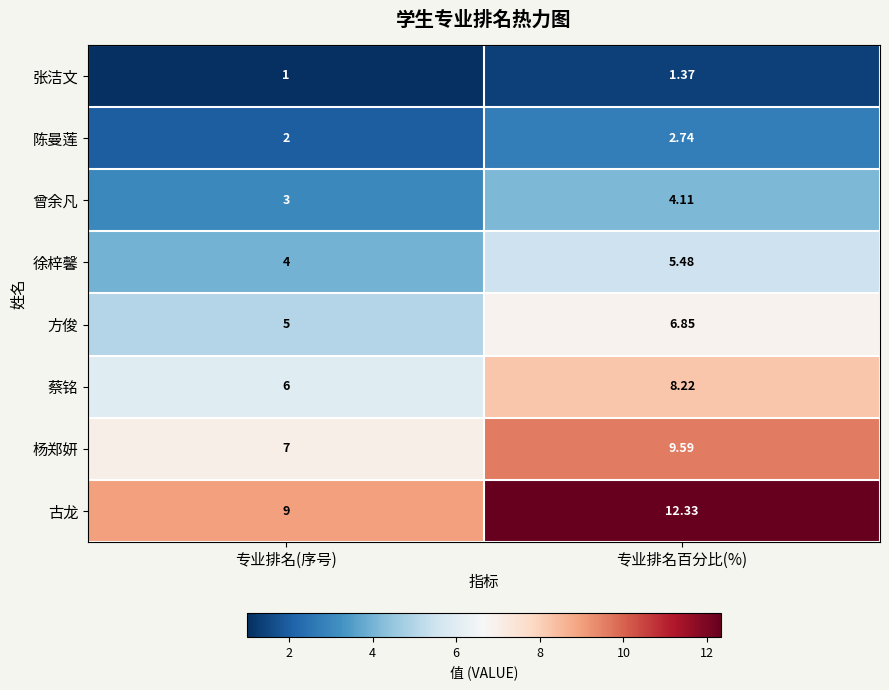

Which category has the highest value across all series?

专业排名百分比(%)